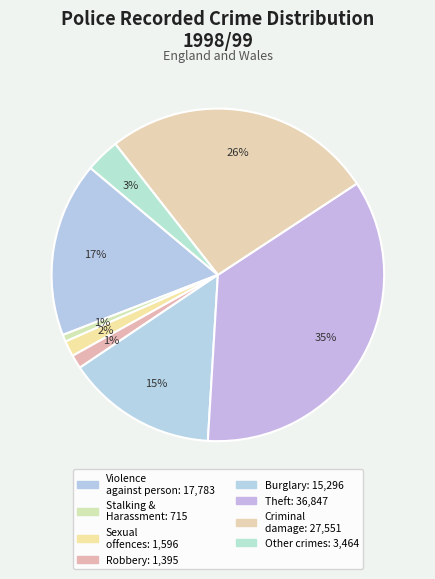

How many slices are in this pie chart?

8